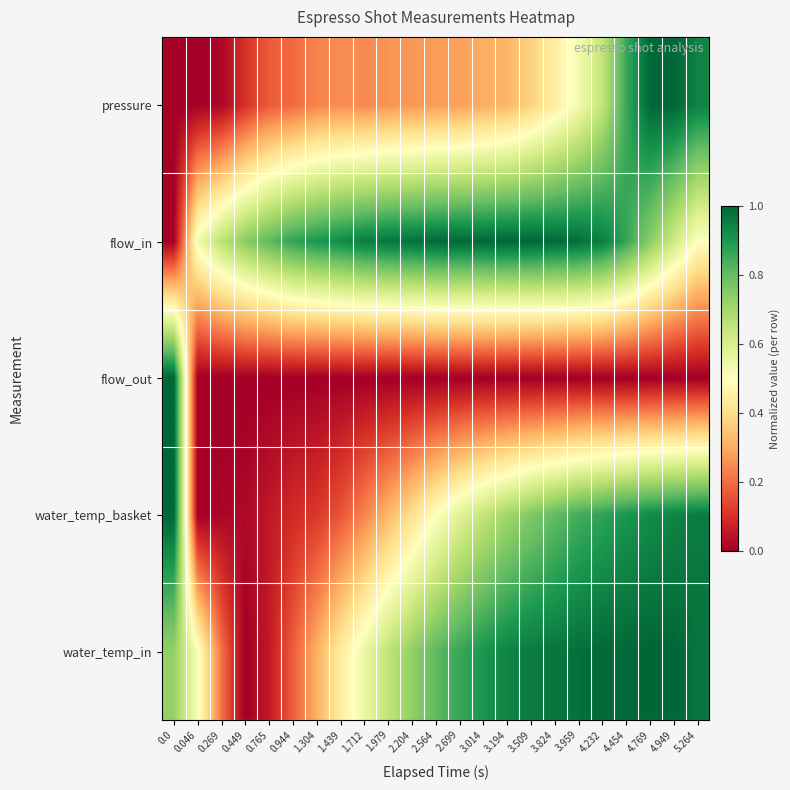

What is the difference between the highest and lowest values at 4.232?

1.0